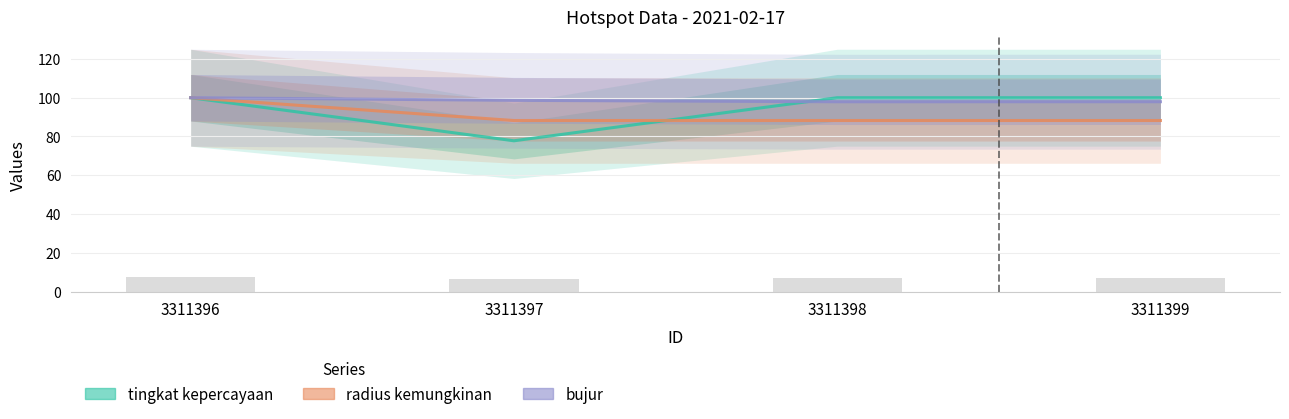

What are all the series names shown in the legend?

tingkat kepercayaan, radius kemungkinan, bujur